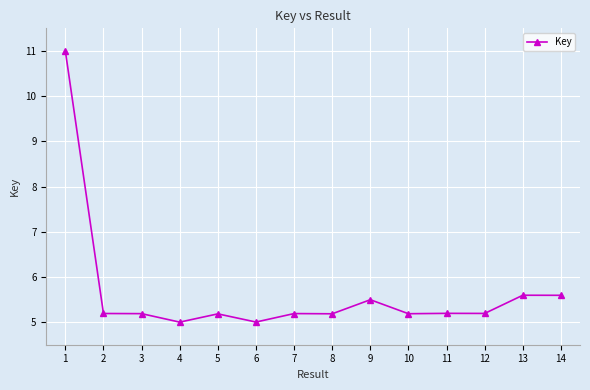

What is the difference between the second highest and minimum values?

0.6